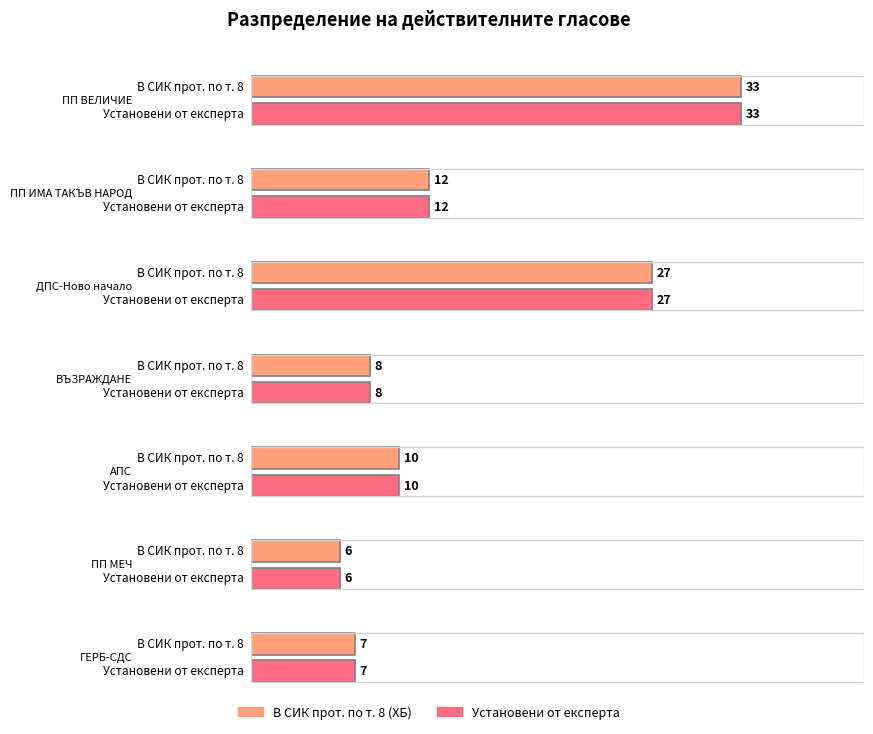

Reading right to left, transcribe all the data shown in this chart.

В СИК прот. по т. 8 (ХБ): 7	6	10	8	27	12	33
Установени от експерта: 7	6	10	8	27	12	33